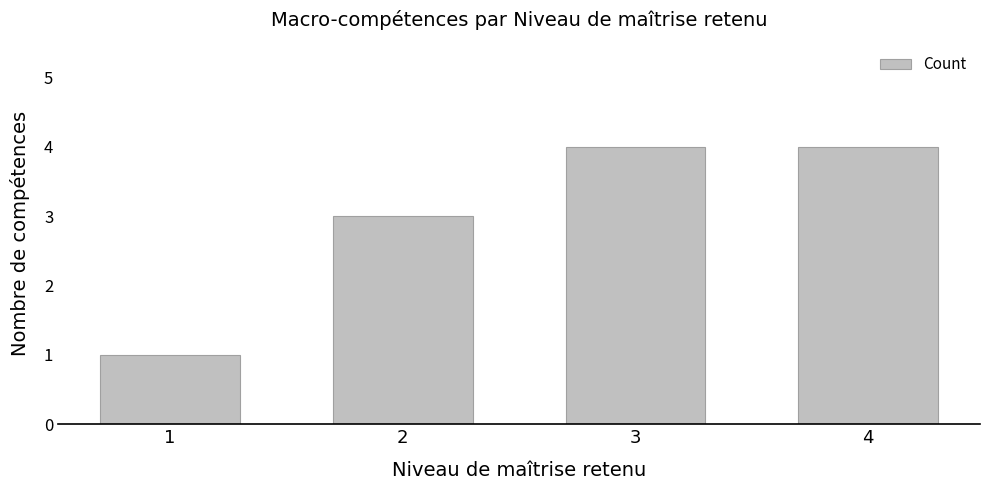

Between 2 and 1, which is larger?

2